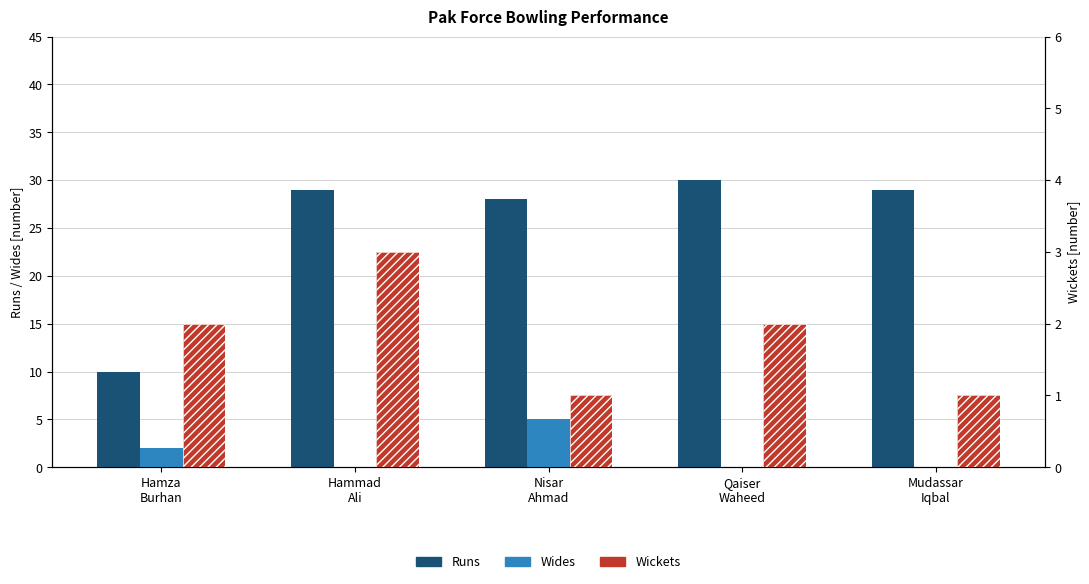

What is the average value of the Runs series?

25